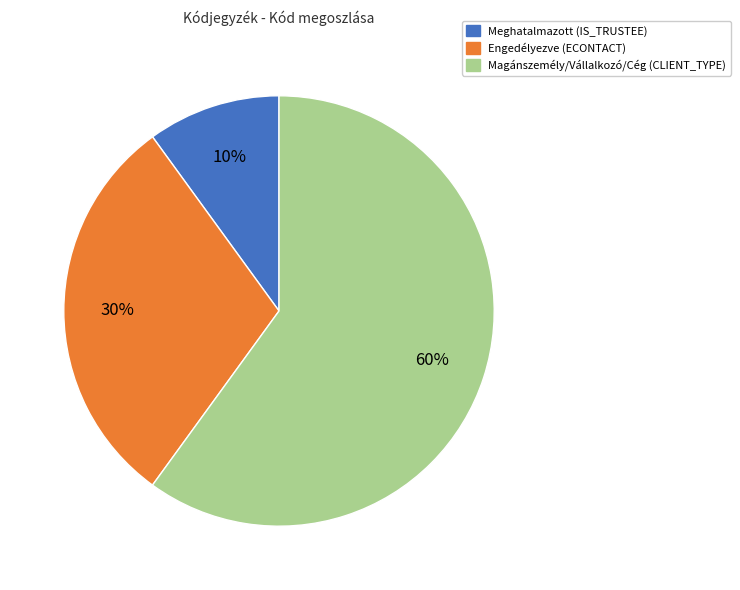

To the nearest percent, what is the difference between the largest and smallest slice percentages?

50%